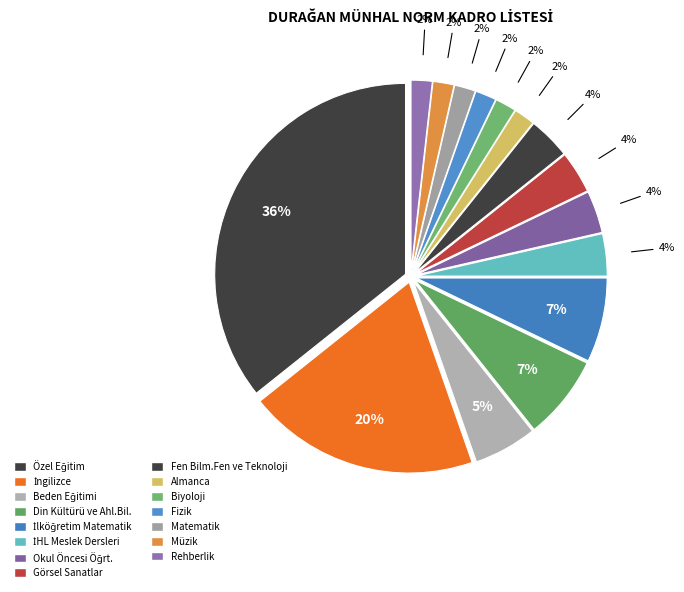

To the nearest percent, what is the difference between the largest and smallest slice percentages?

34%